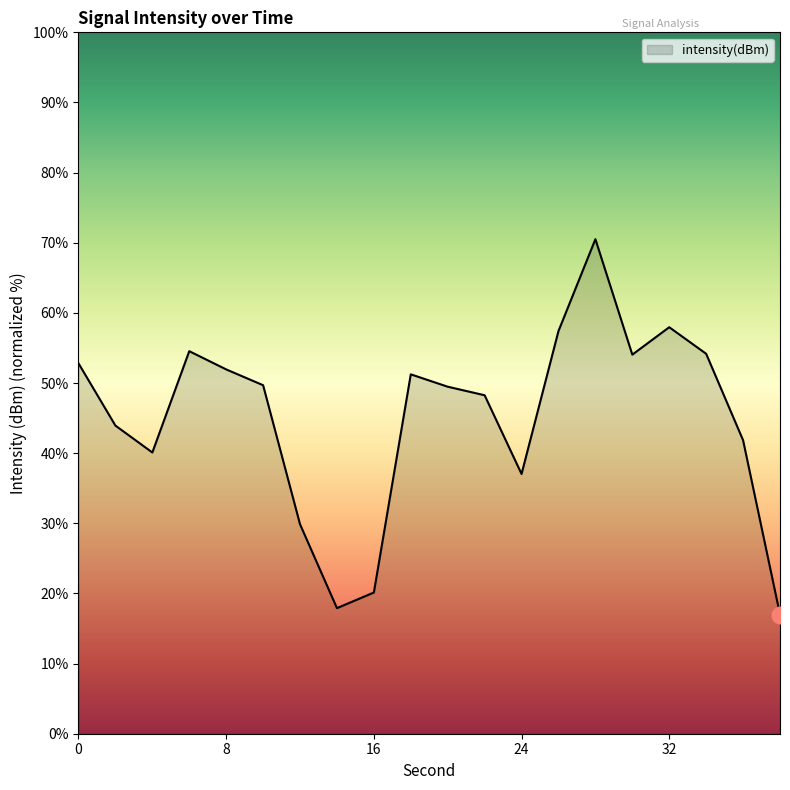

What is the minimum value shown in the chart?

17.0